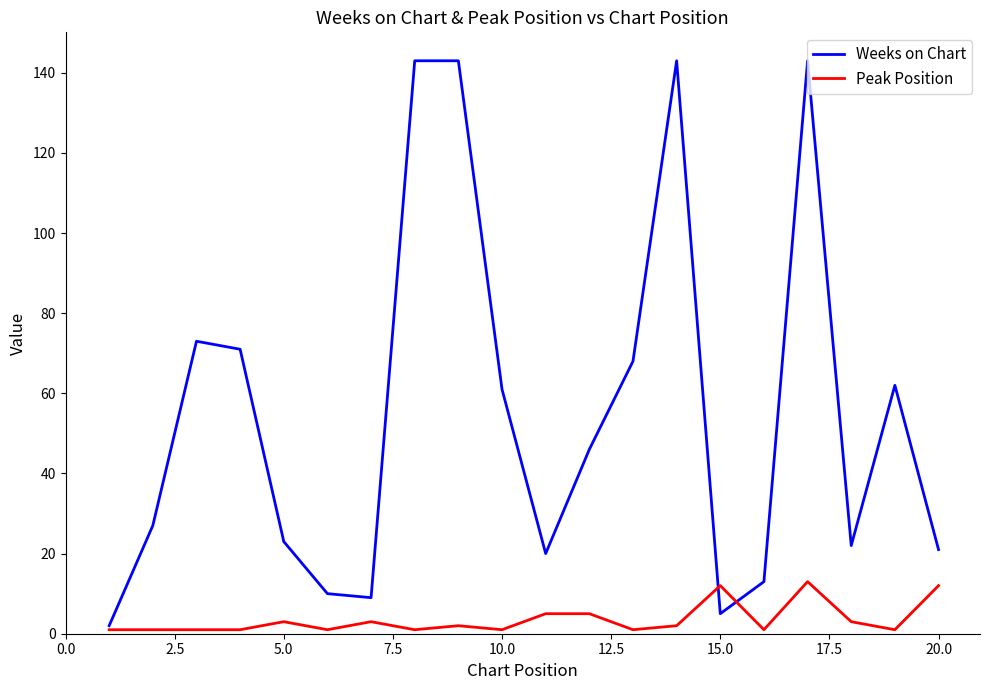

Which series has the largest total across all categories?

Weeks on Chart